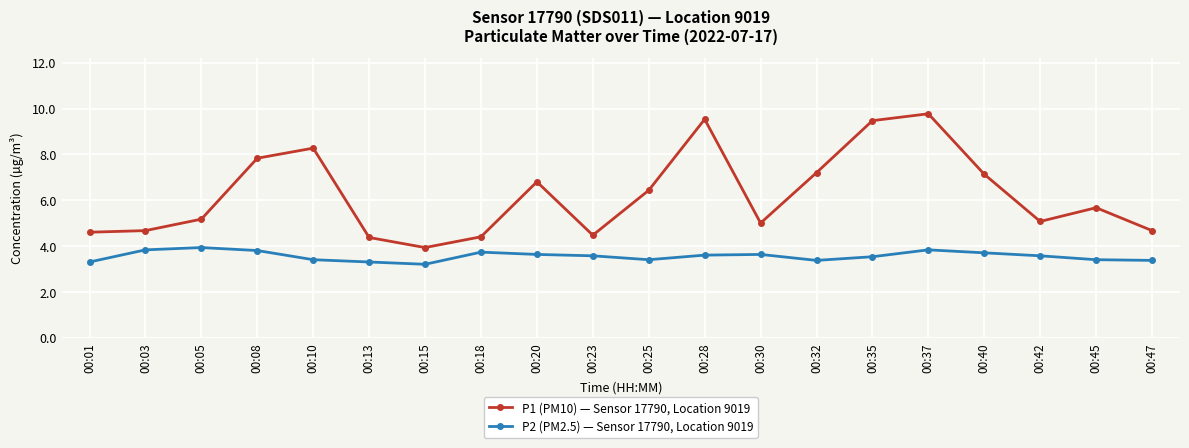

What is the value of the P1 (PM10) — Sensor 17790, Location 9019 point at the 2nd from the left?

4.7